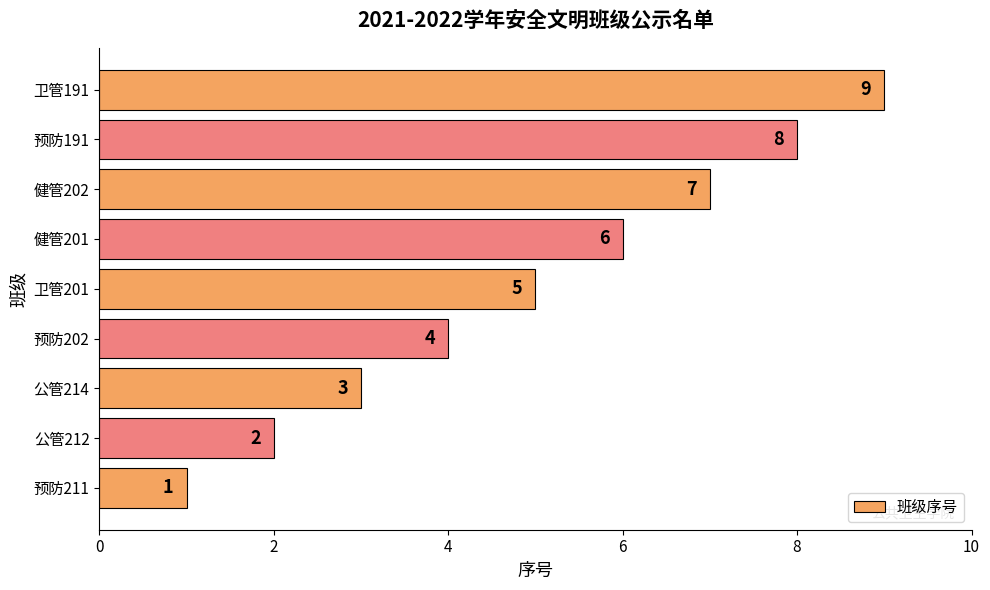

What value does the data have at 公管214?

3